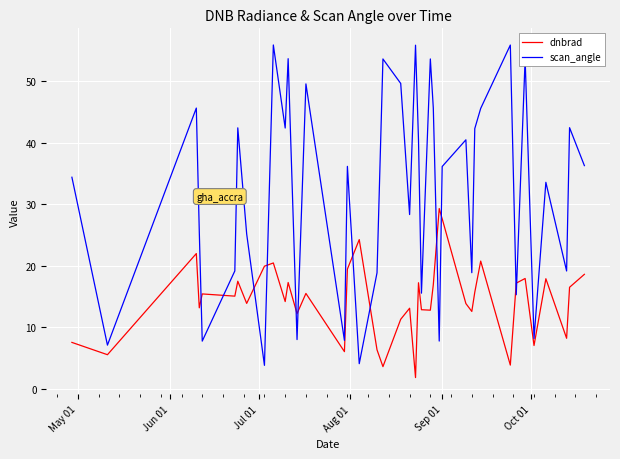

How many distinct data groups are displayed?

2